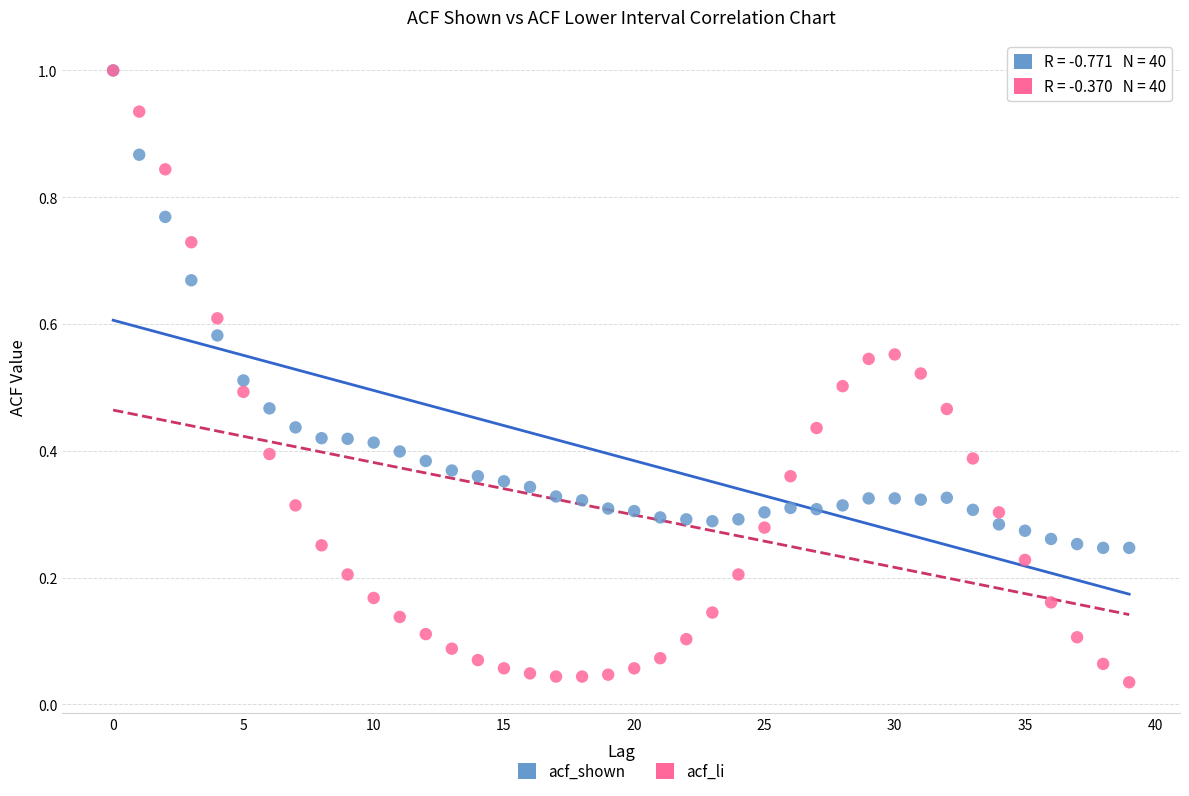

What are all the series names shown in the legend?

acf_shown, acf_li